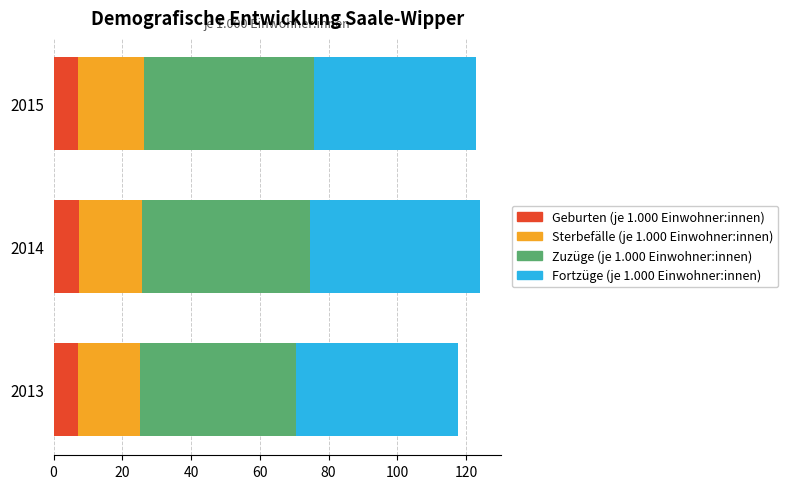

What is the total value across all series at 2015?

123.0